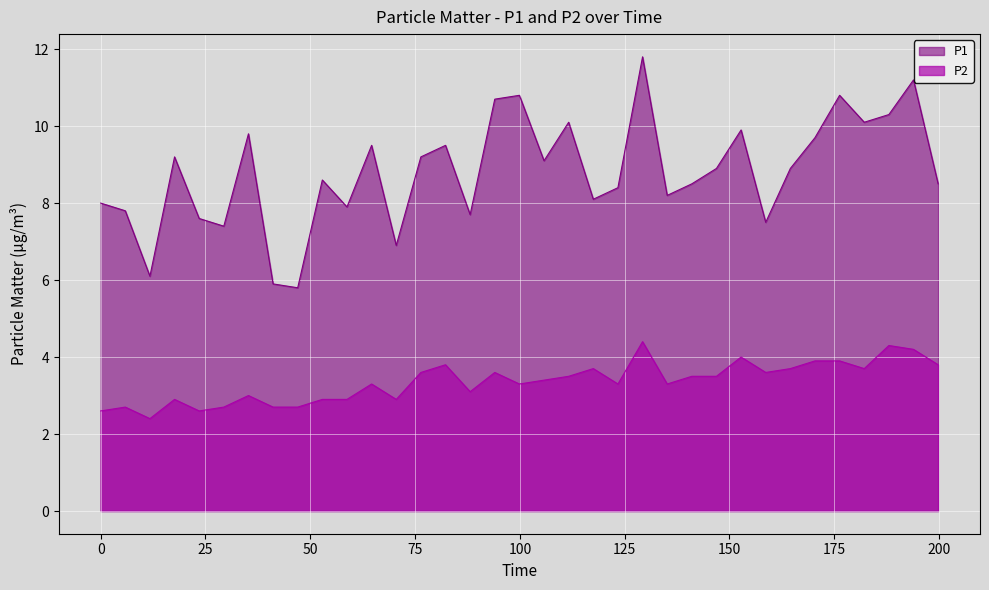

What is the minimum value for P2?

2.4